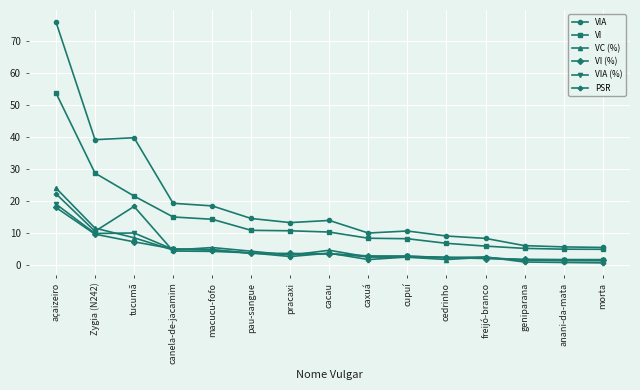

Where does the PSR series first go above 2?

açaizeiro